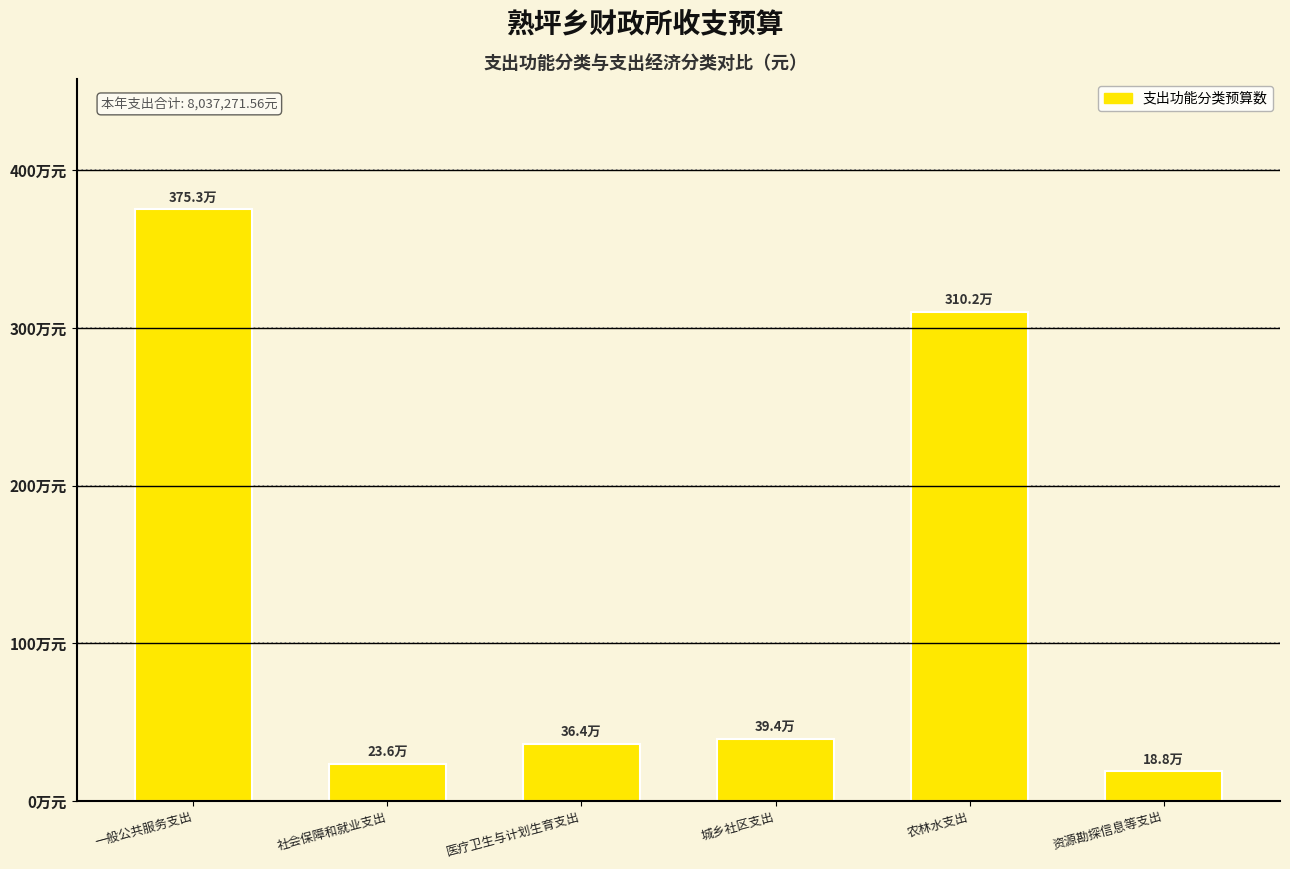

Are the bars horizontal?

No